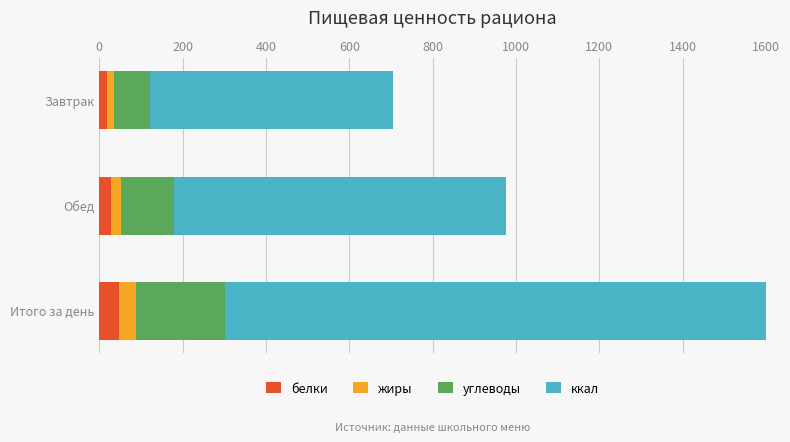

Read the белки value at Итого за день.

48.0